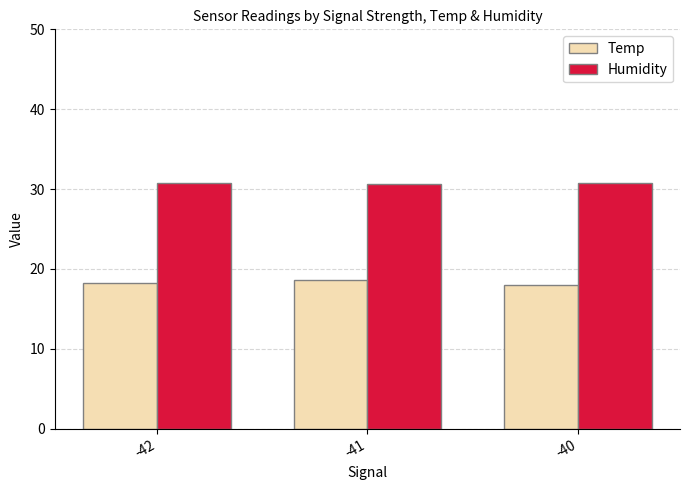

What are all the series names shown in the legend?

Temp, Humidity